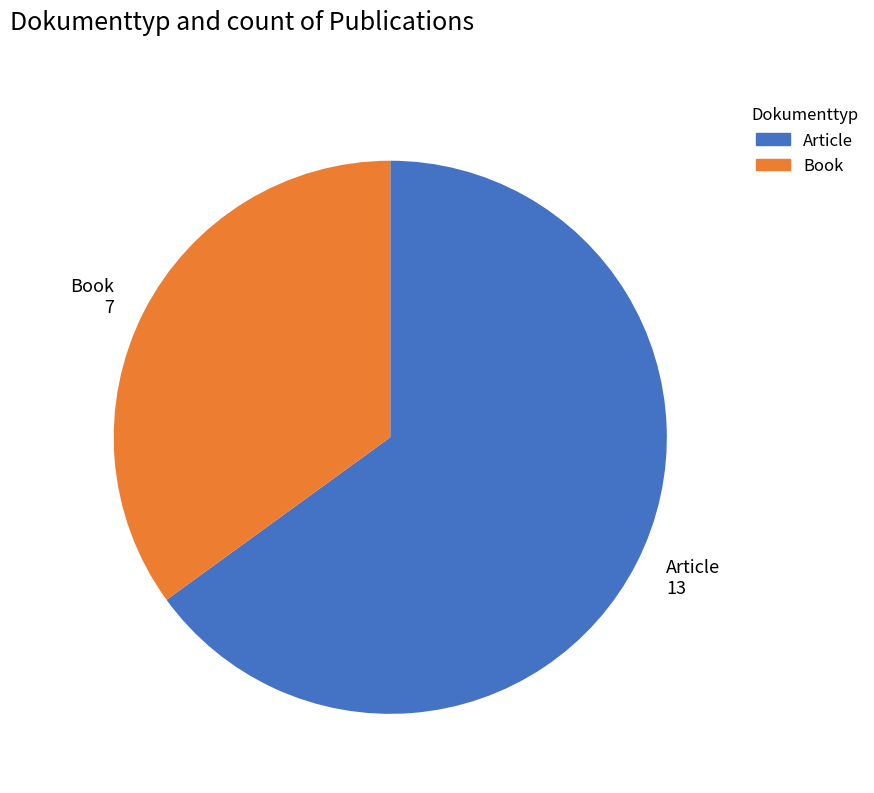

What is the largest slice in the pie chart?

Article